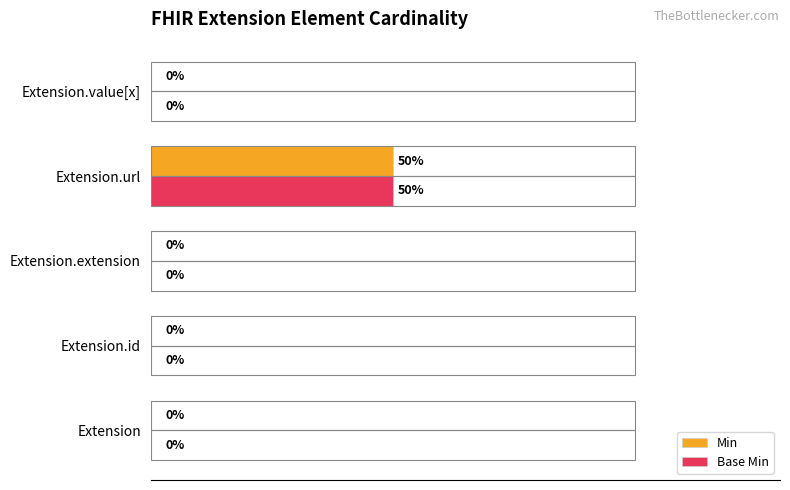

Is the value of Base Min at Extension.value[x] greater than the value of Min at Extension.url?

No